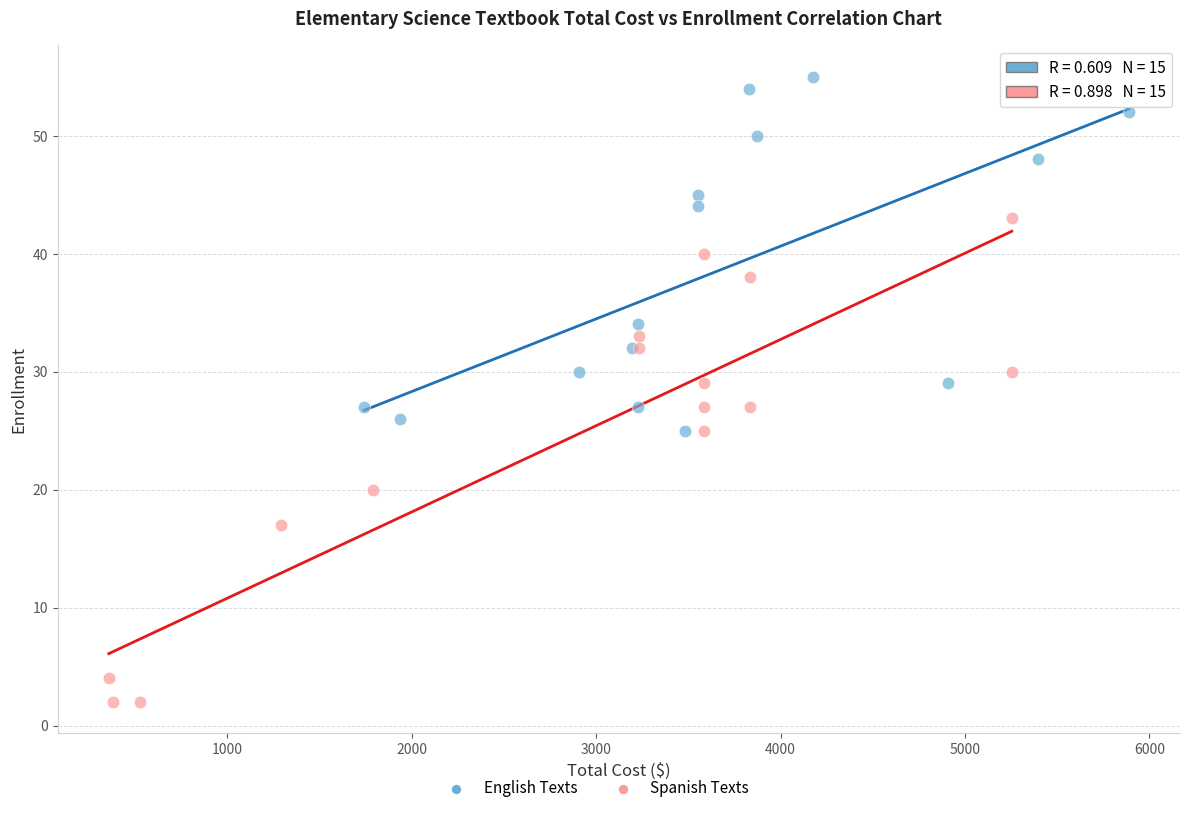

Which series contains the highest Y value?

English Texts